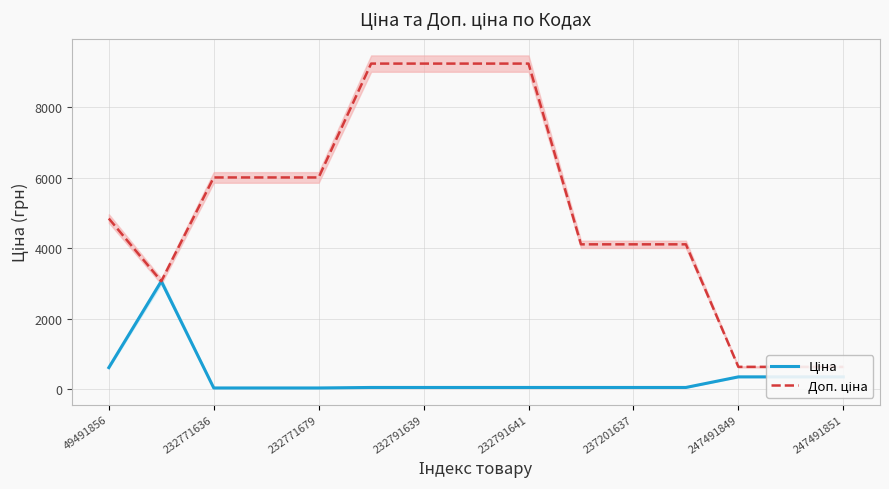

How many data points does each series have?

15